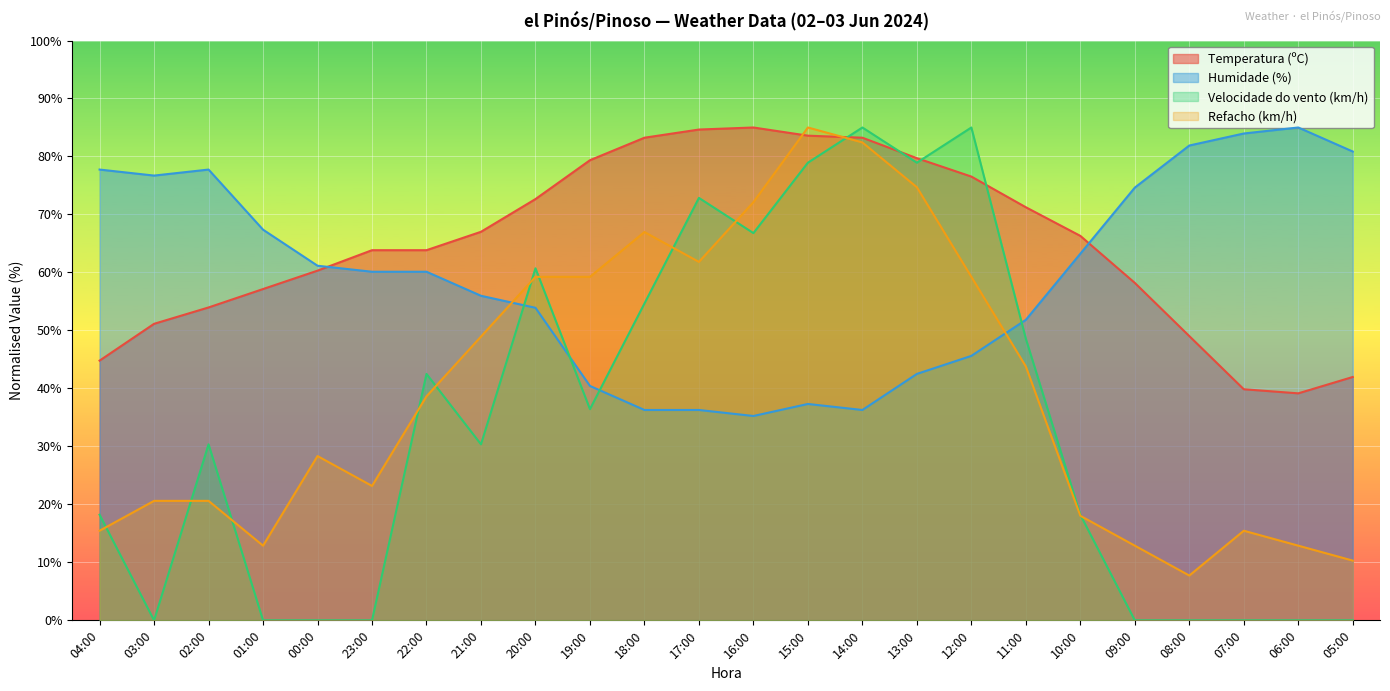

What position from the left is 11:00?

18